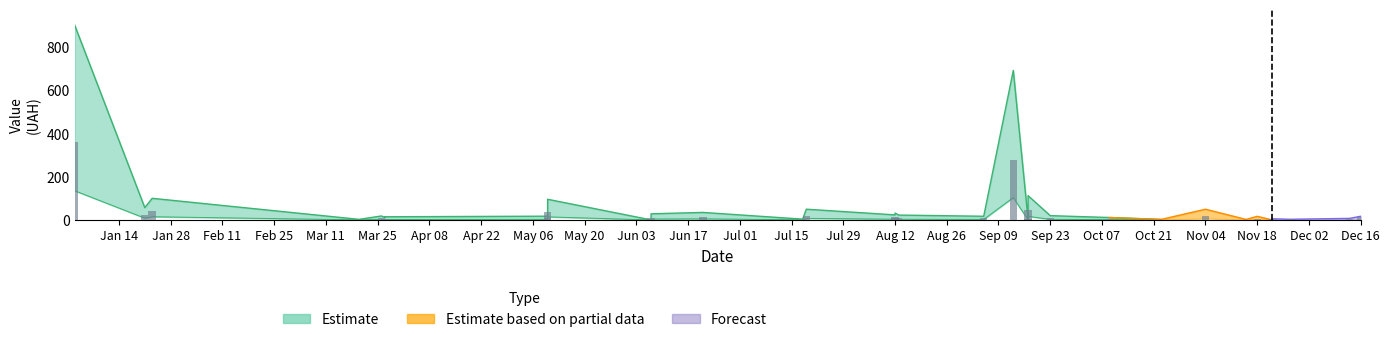

How many data points are less than 5?

18